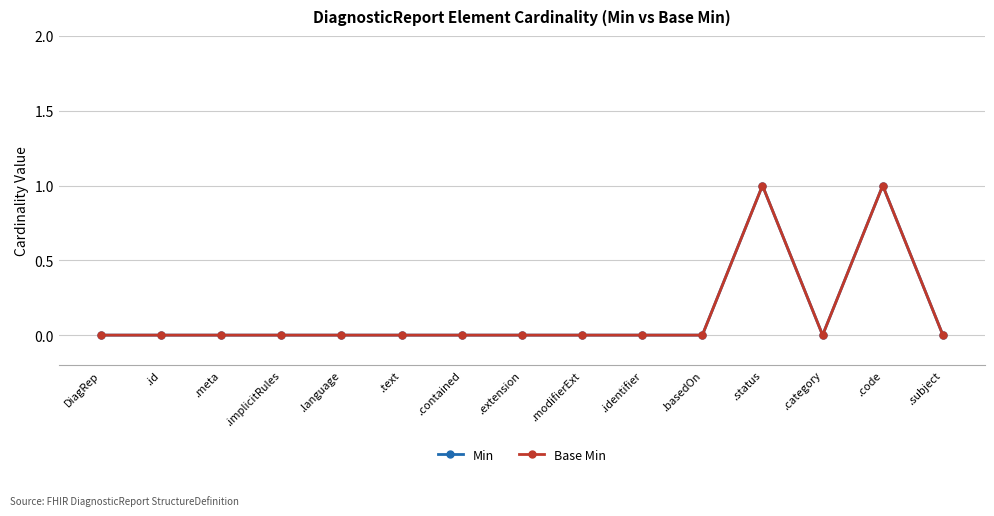

How many interior local peaks does the Base Min series have?

2